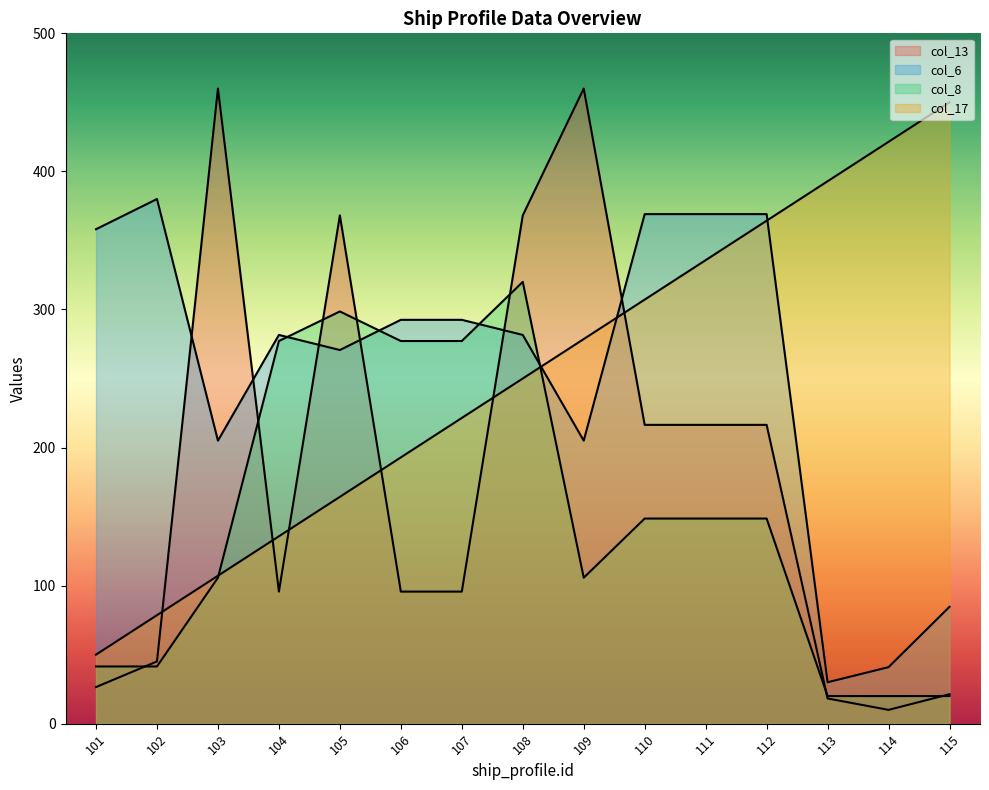

Reading left to right, list all the values displayed in this chart.

col_17: 50.0	78.6	107.1	135.7	164.3	192.9	221.4	250.0	278.6	307.1	335.7	364.3	392.9	421.4	450.0
col_6: 358.1	380.0	205.0	281.6	270.6	292.5	292.5	281.6	205.0	369.1	369.1	369.1	30.0	40.9	84.7
col_8: 41.4	41.4	105.7	277.1	298.6	277.1	277.1	320.0	105.7	148.6	148.6	148.6	20.0	20.0	20.0
col_13: 26.5	45.1	460.0	95.7	368.1	95.7	95.7	368.1	460.0	216.4	216.4	216.4	18.3	10.0	21.4